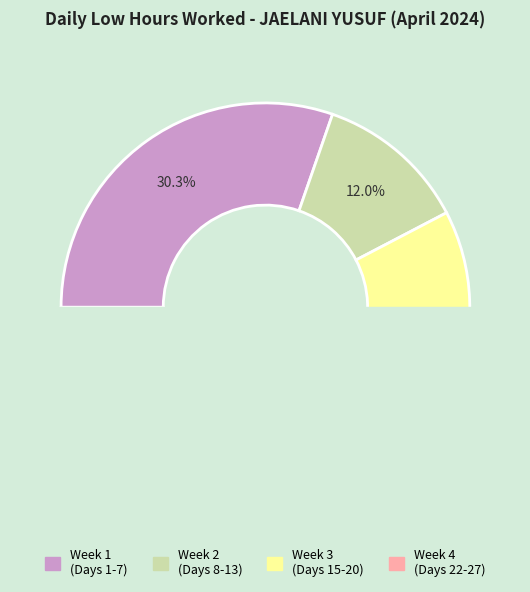

Is there any slice that represents more than half of the pie?

No